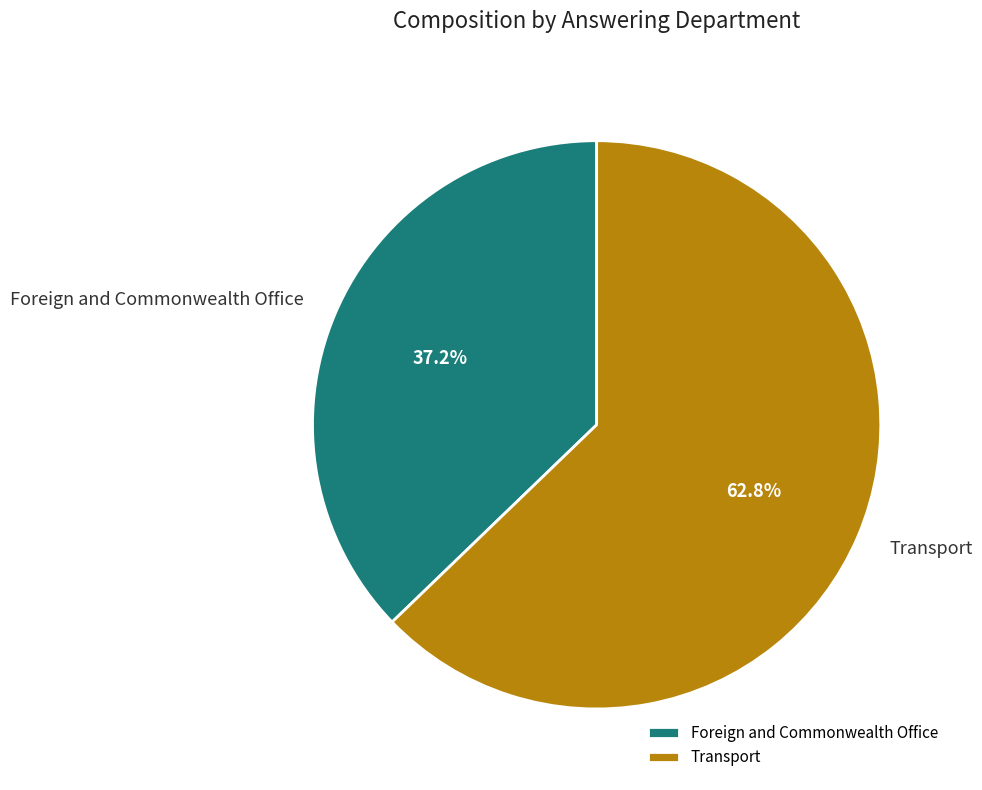

Rank the categories by value from highest to lowest.

Transport, Foreign and Commonwealth Office